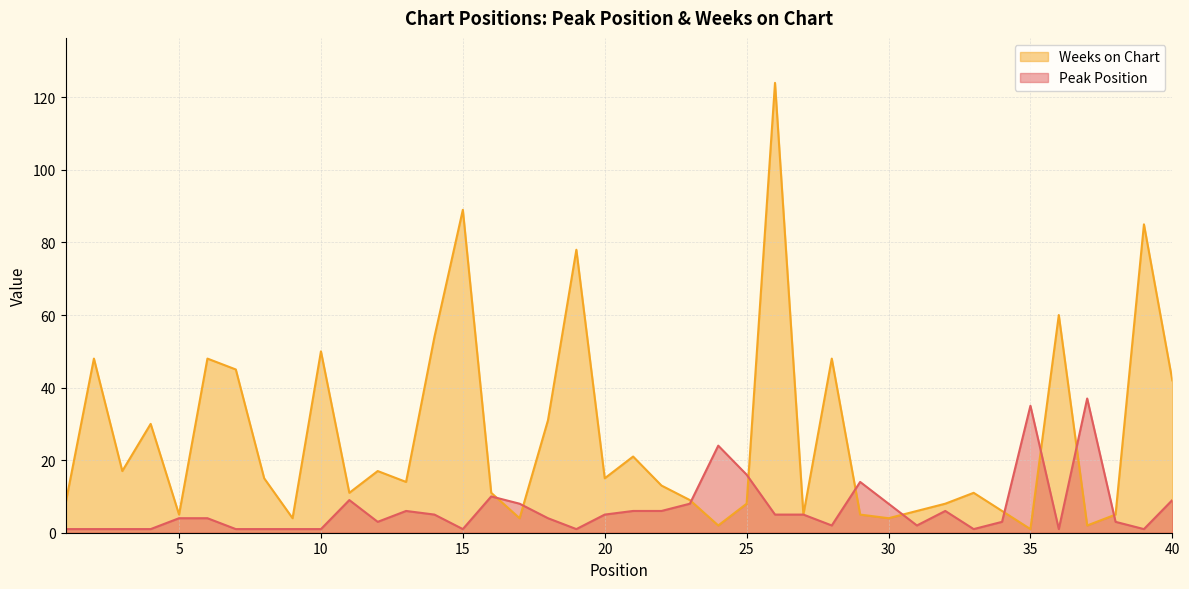

Which series has the widest spread of values?

Weeks on Chart